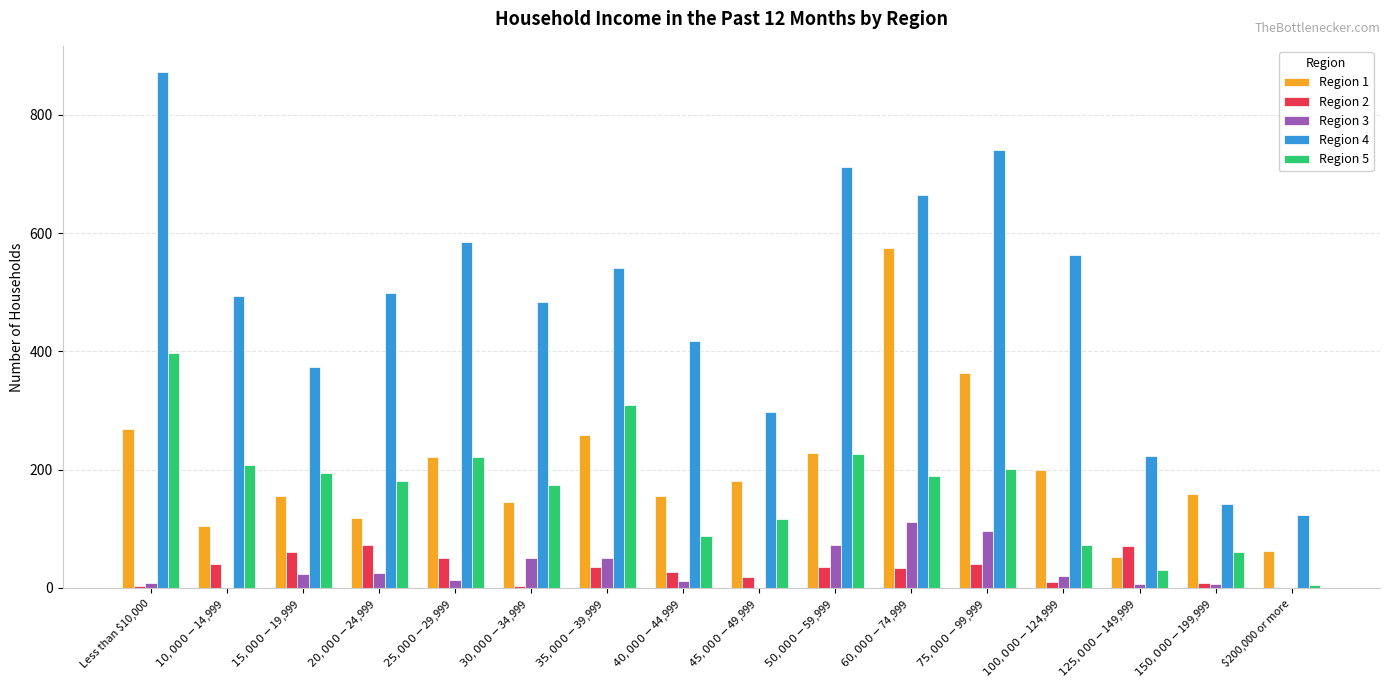

Which series has the largest total across all categories?

Region 4